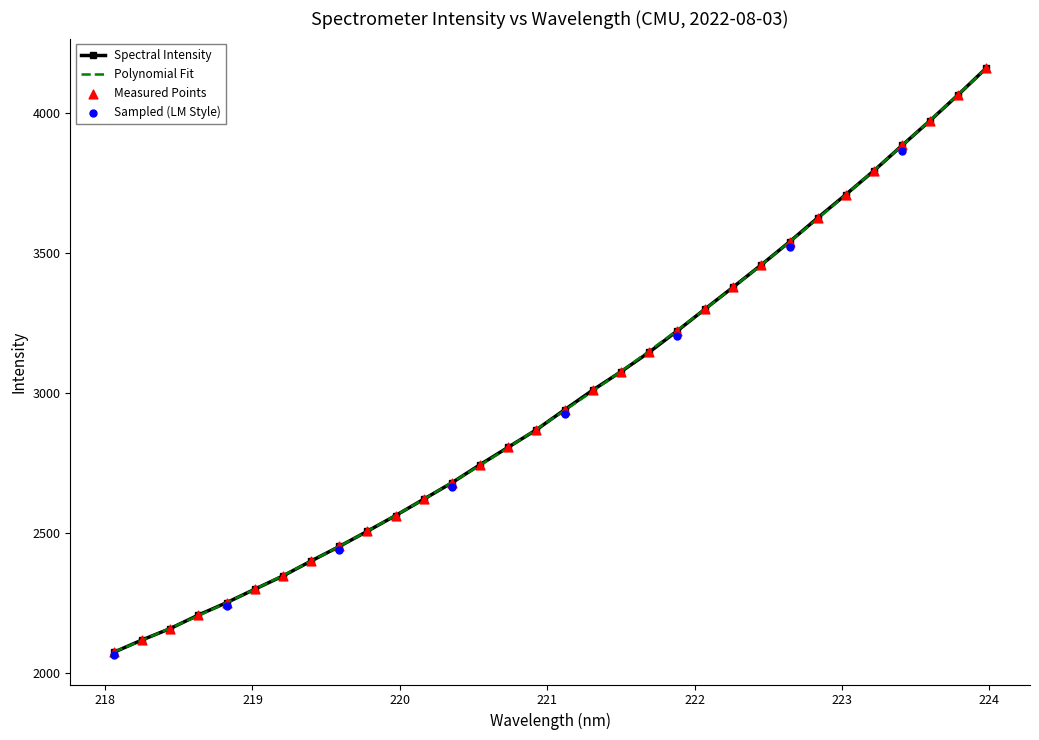

What is the change in value from 221.6902 to 223.9802?

+1015.7